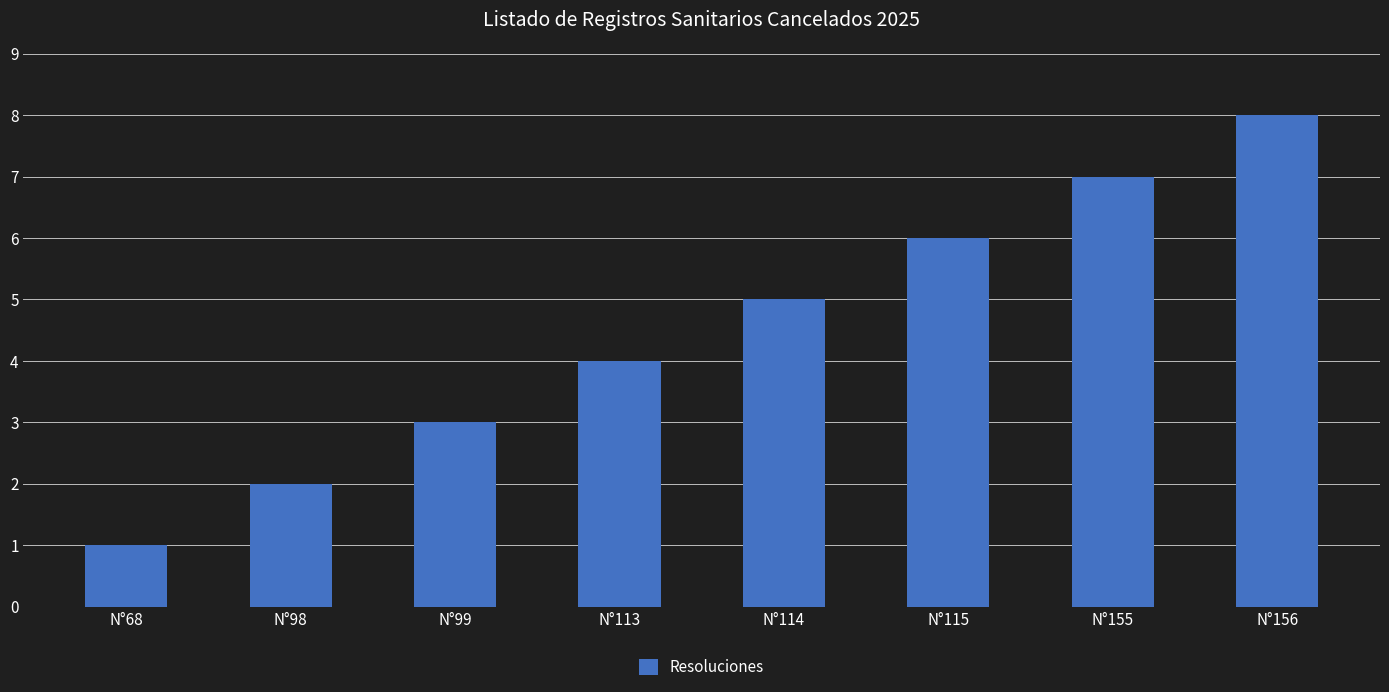

Read the value at N°113.

4